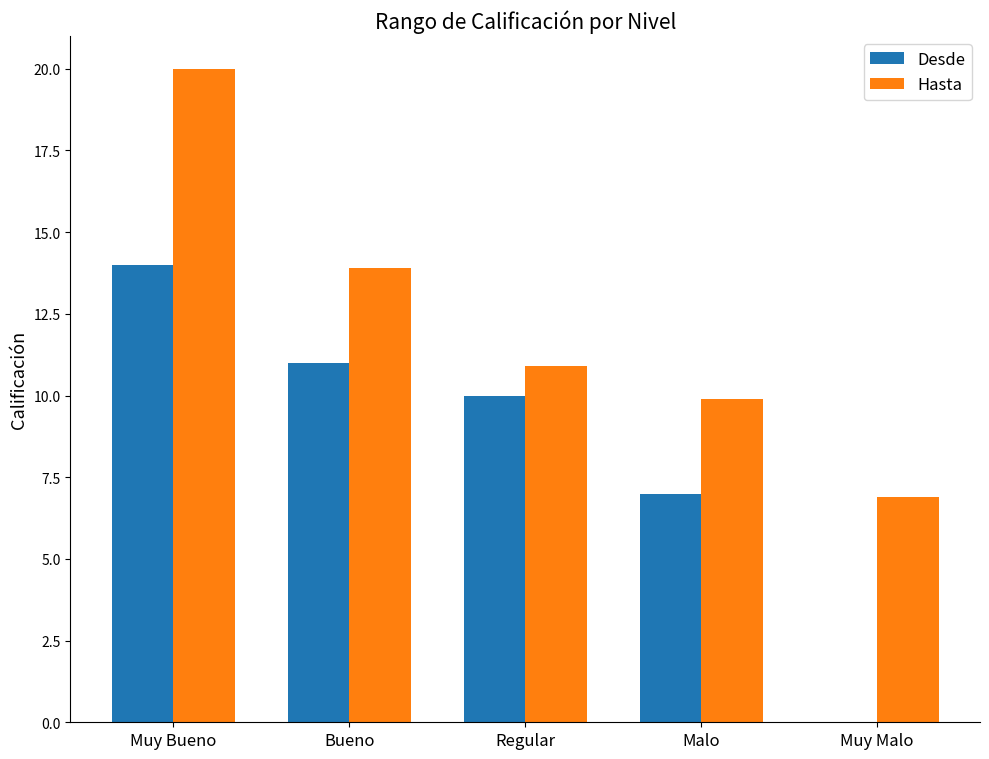

At which category is the sum across all series the highest?

Muy Bueno